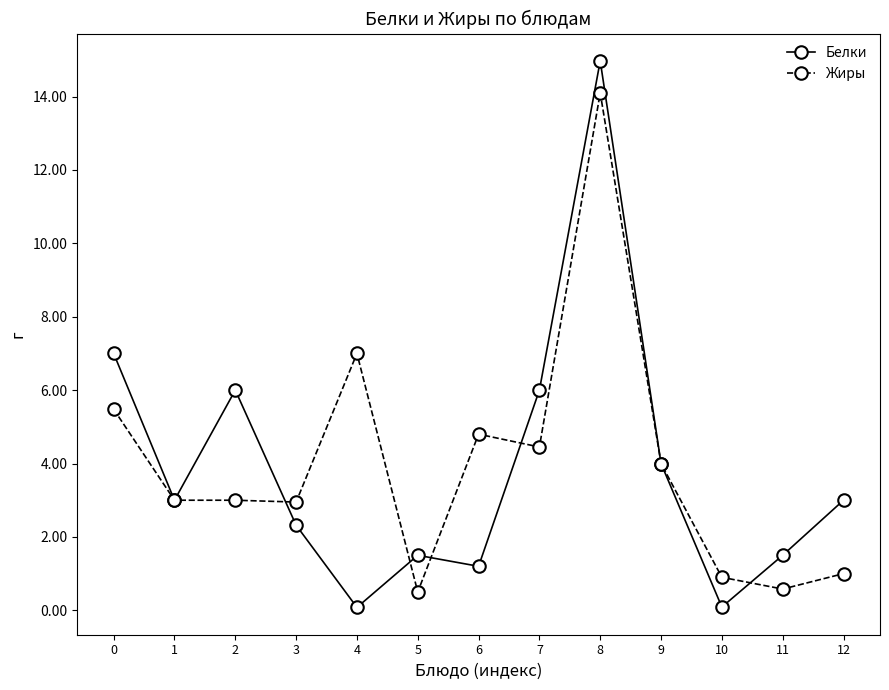

Which series ends up on top after the final intersection of Белки and Жиры?

Белки